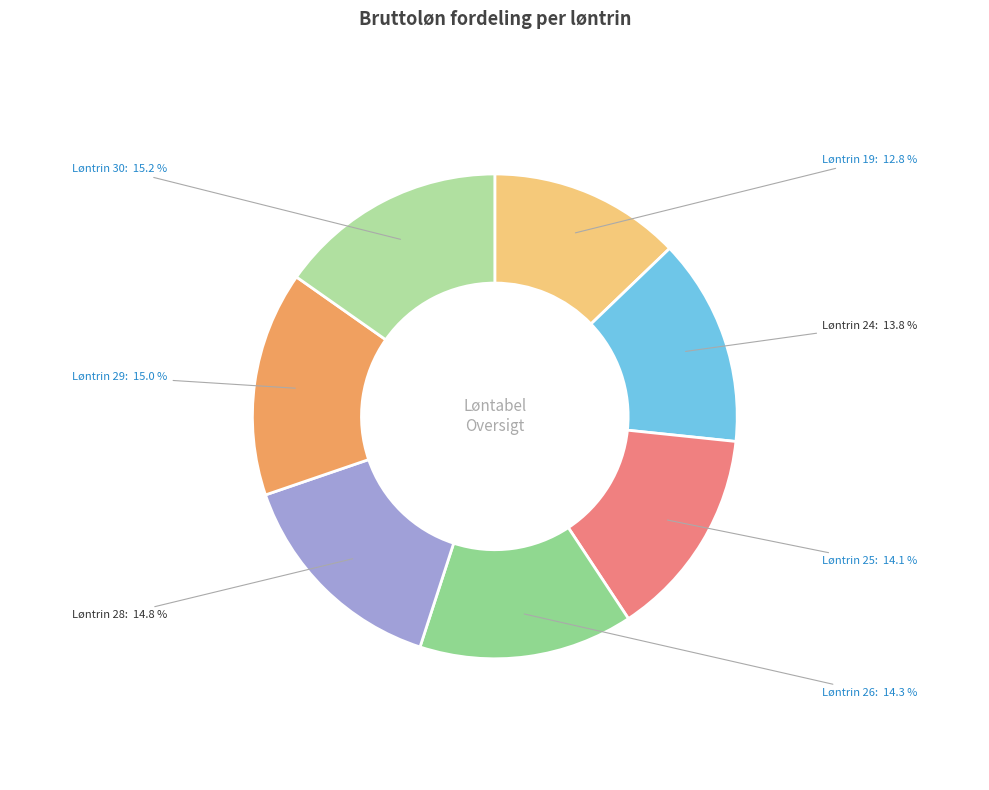

How many slices are in this pie chart?

7